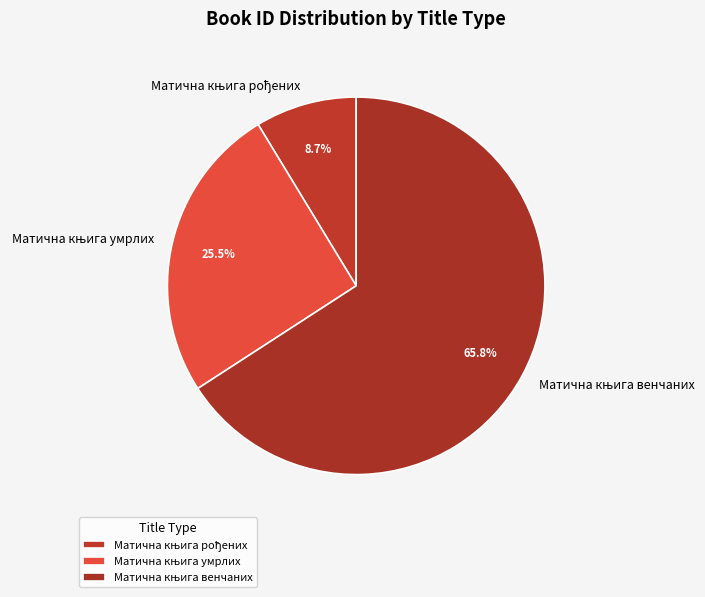

Does any single category account for the majority?

Yes